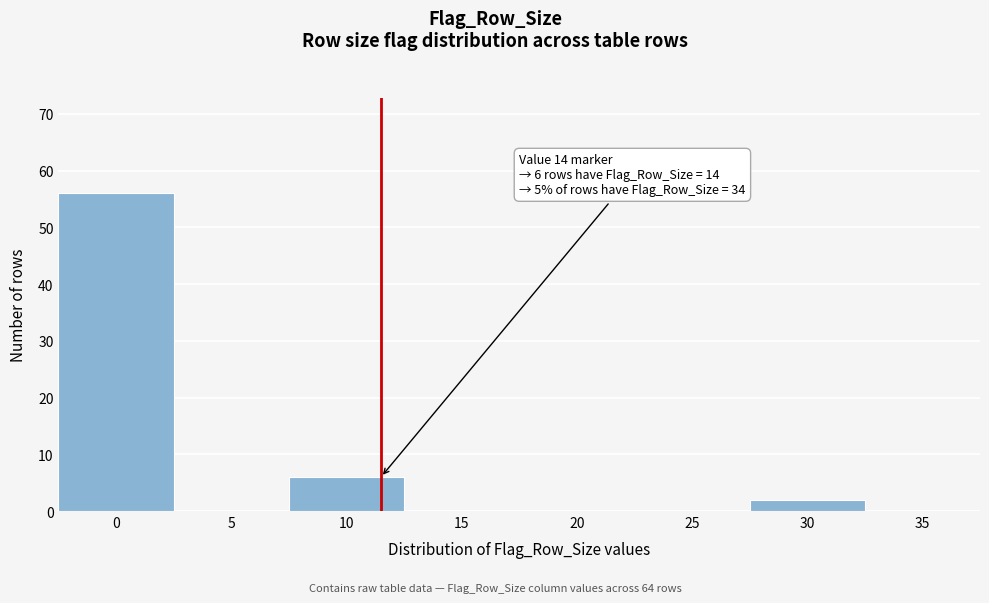

Reading left to right, list all the values displayed in this chart.

0=56	5=0	10=6	15=0	20=0	25=0	30=2	35=0